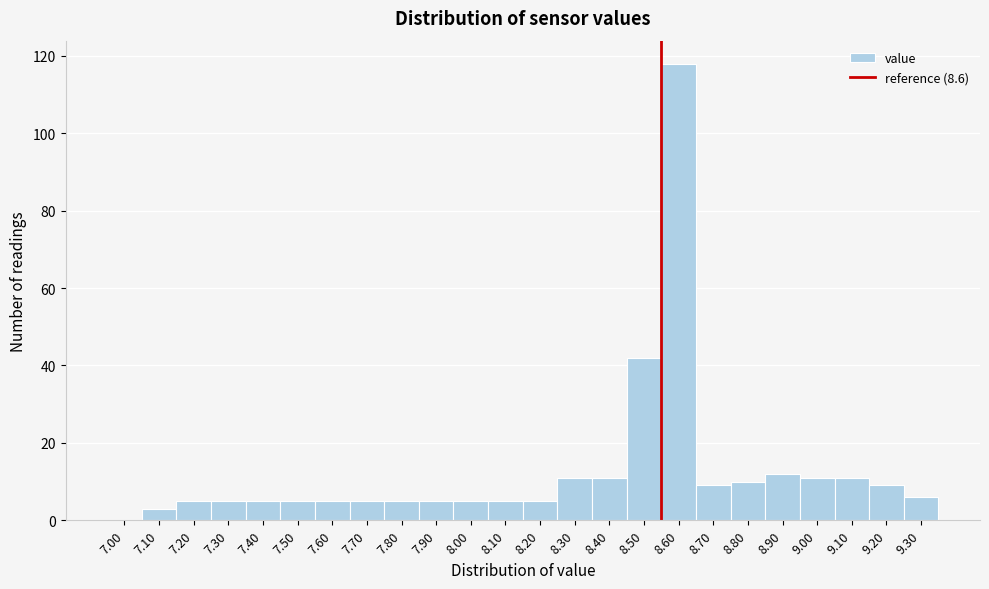

Reading right to left, transcribe all the data shown in this chart.

9.30=6	9.20=9	9.10=11	9.00=11	8.90=12	8.80=10	8.70=9	8.60=118	8.50=42	8.40=11	8.30=11	8.20=5	8.10=5	8.00=5	7.90=5	7.80=5	7.70=5	7.60=5	7.50=5	7.40=5	7.30=5	7.20=5	7.10=3	7.00=0